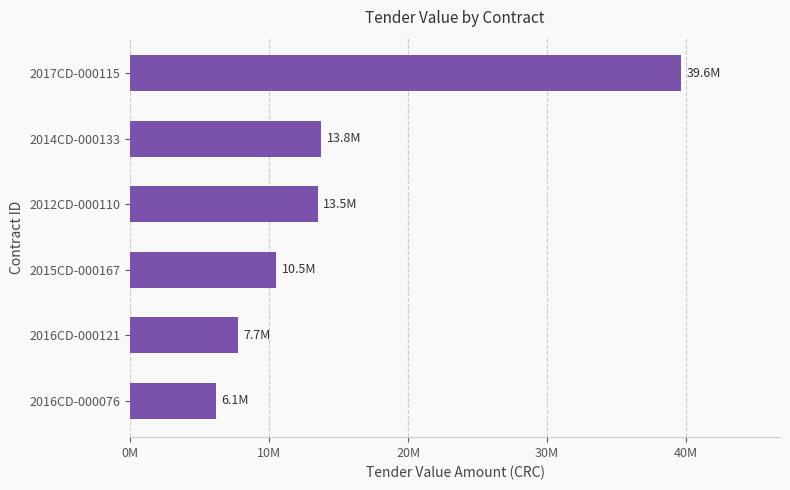

What is the minimum value shown in the chart?

6145000.0